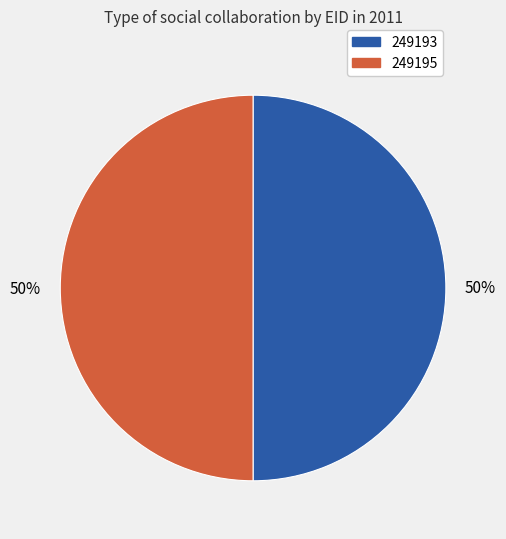

To the nearest percent, what is the average slice percentage?

50%